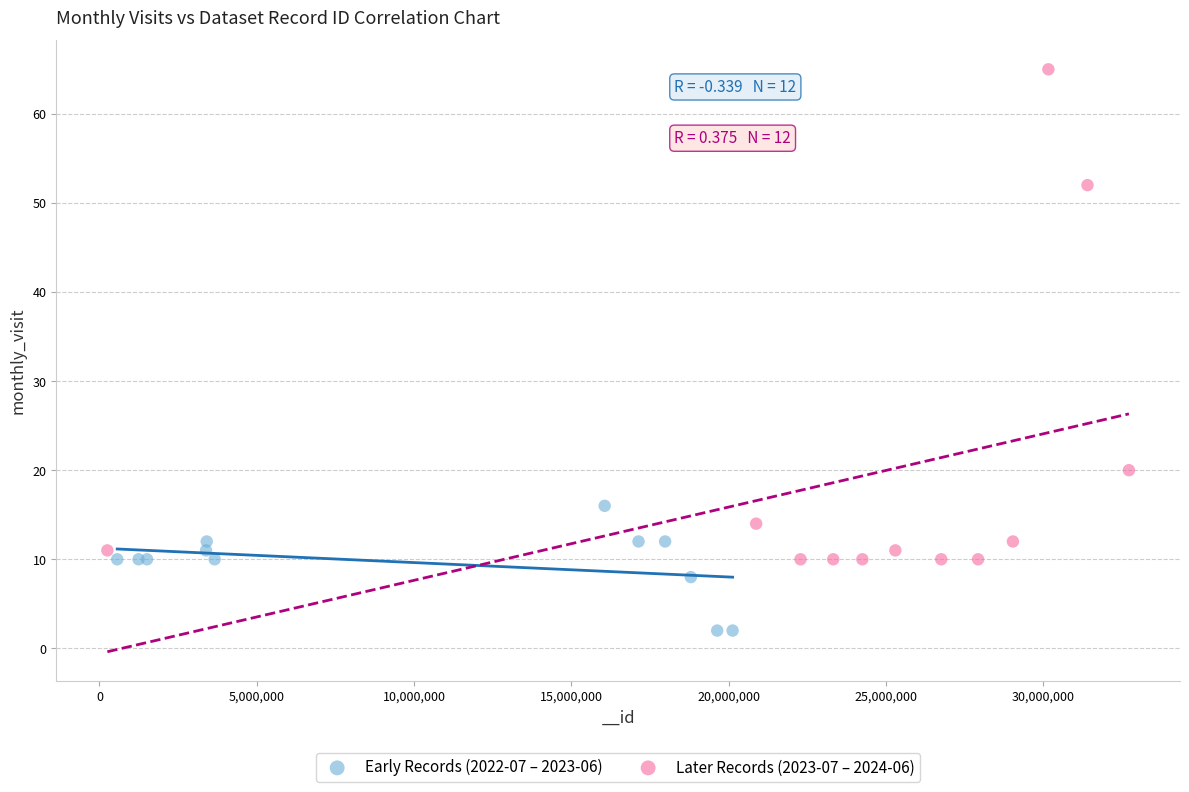

Which series contains the lowest Y value?

Early Records (2022-07 – 2023-06)